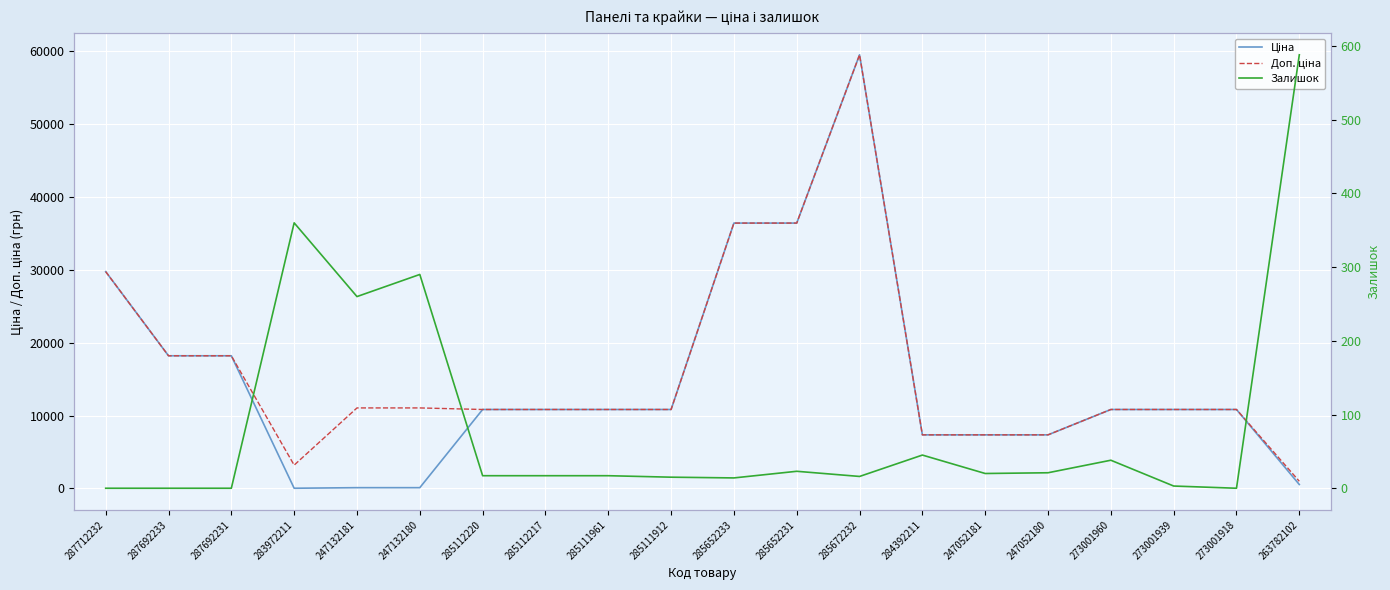

True or false: Доп. ціна and Ціна intersect in this chart.

False